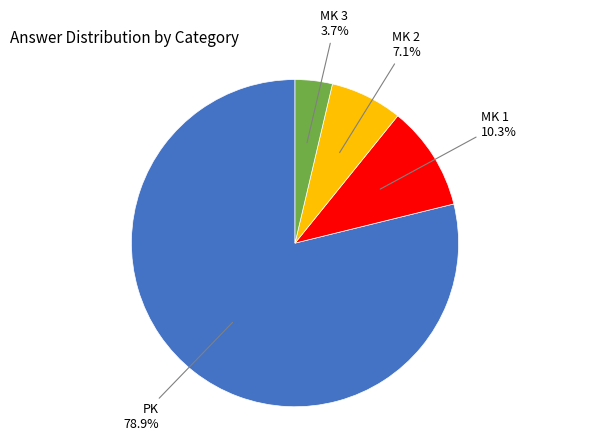

Does any single category account for the majority?

Yes